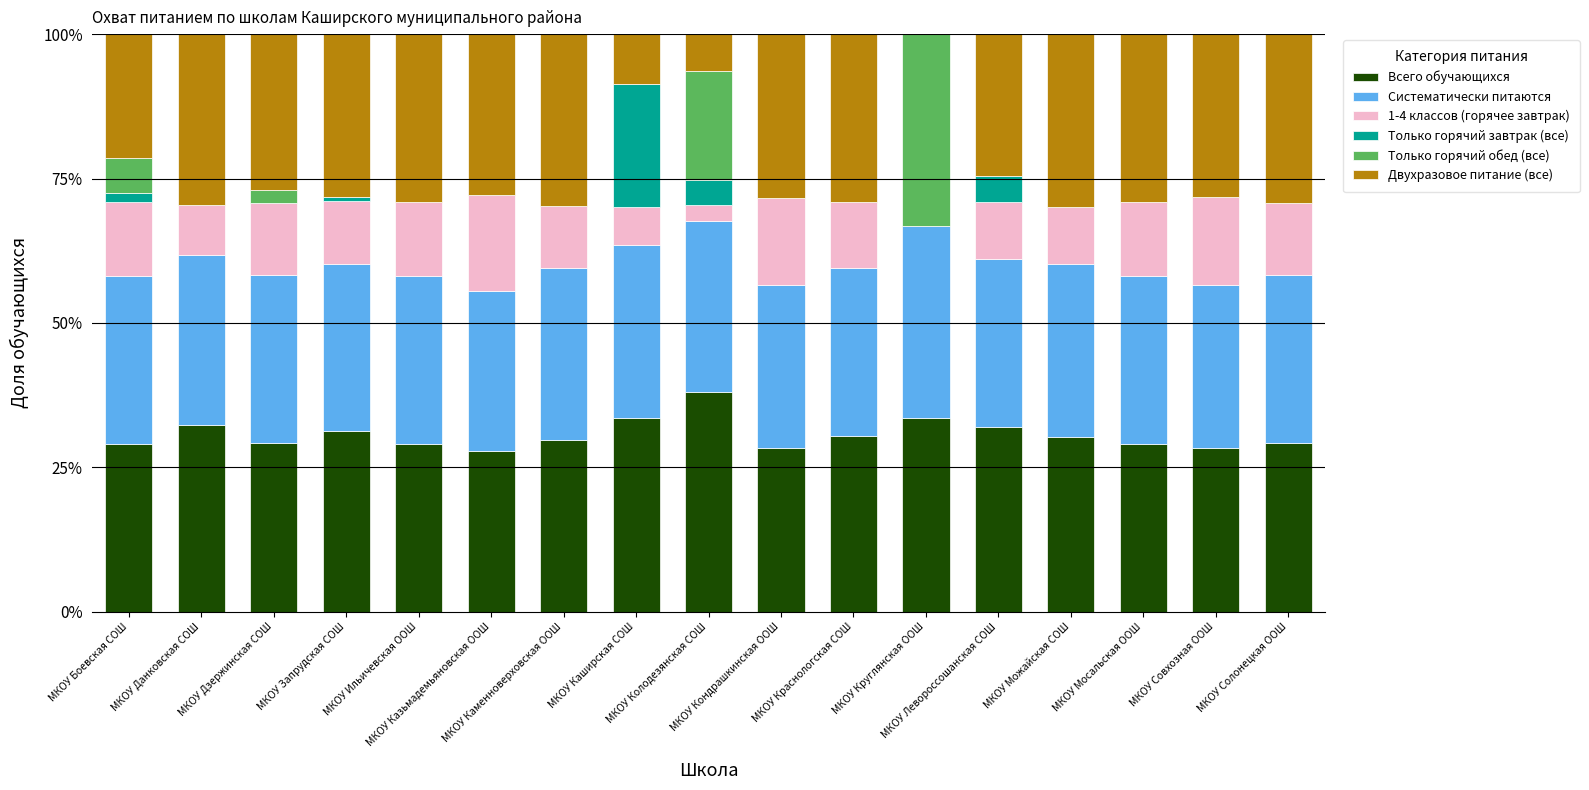

What is the label of the 3rd bar from the right?

МКОУ Мосальская ООШ